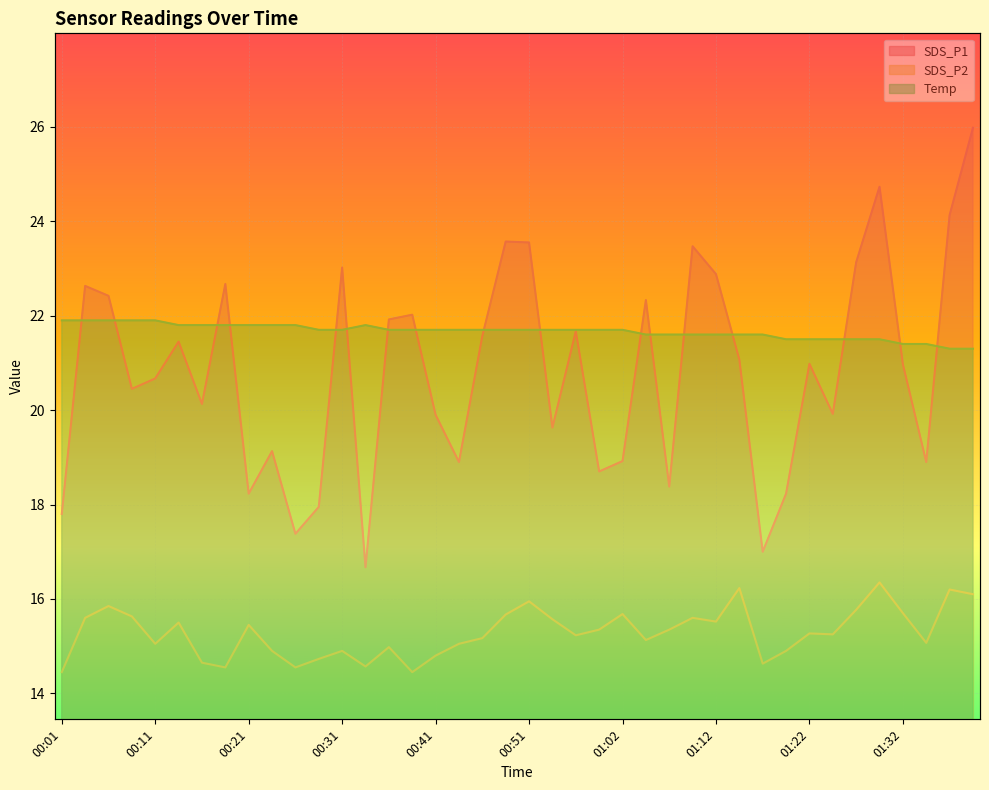

Rank the categories by SDS_P2 value from lowest to highest.

00:01, 00:39, 00:19, 00:26, 00:34, 01:17, 00:16, 00:29, 00:41, 00:24, 00:31, 01:19, 00:36, 00:11, 00:44, 01:35, 01:04, 00:46, 00:56, 01:25, 01:22, 00:59, 01:07, 00:21, 00:14, 01:12, 00:54, 00:04, 01:09, 00:09, 00:49, 01:02, 01:32, 01:27, 00:06, 00:51, 01:40, 01:37, 01:14, 01:30